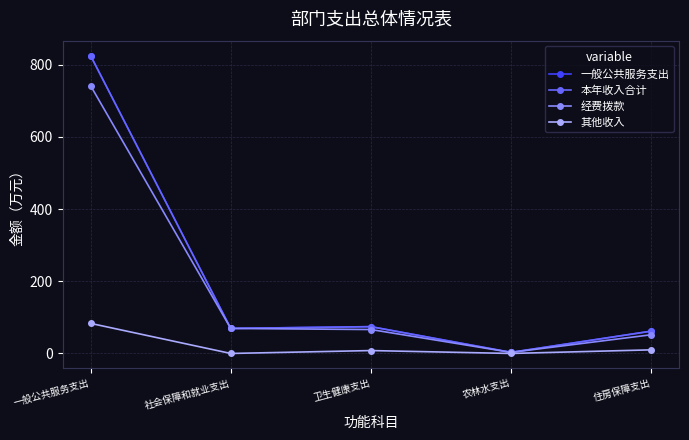

Does the chart have visible grid lines?

Yes